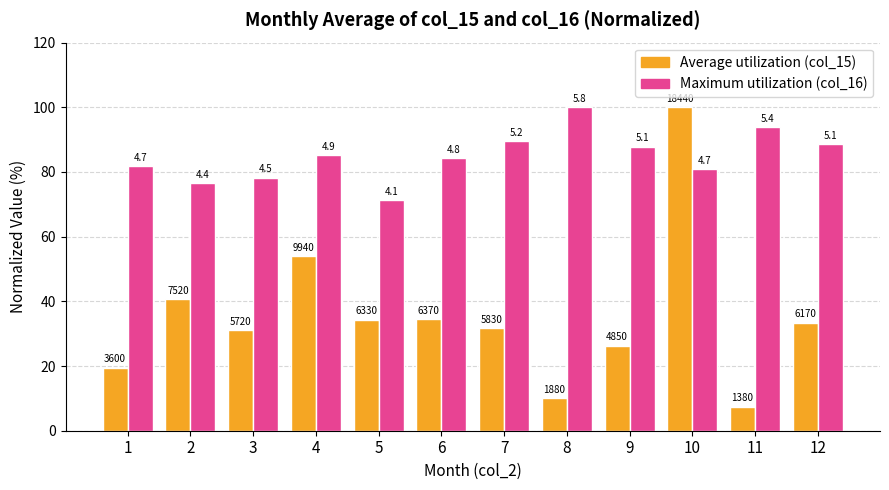

At which label is Average utilization (col_15) closest to 53?

4